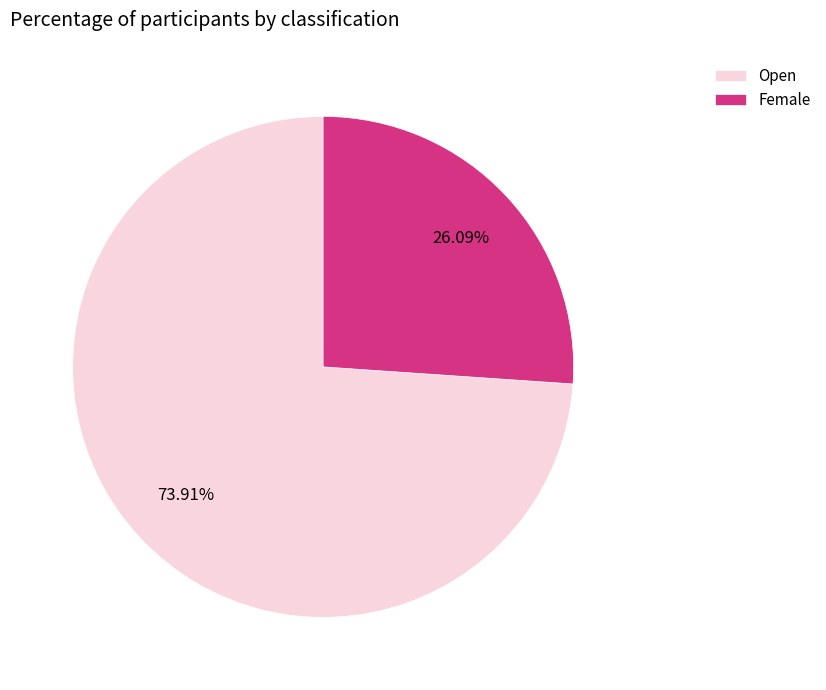

To the nearest percent, what is the average slice percentage?

50%